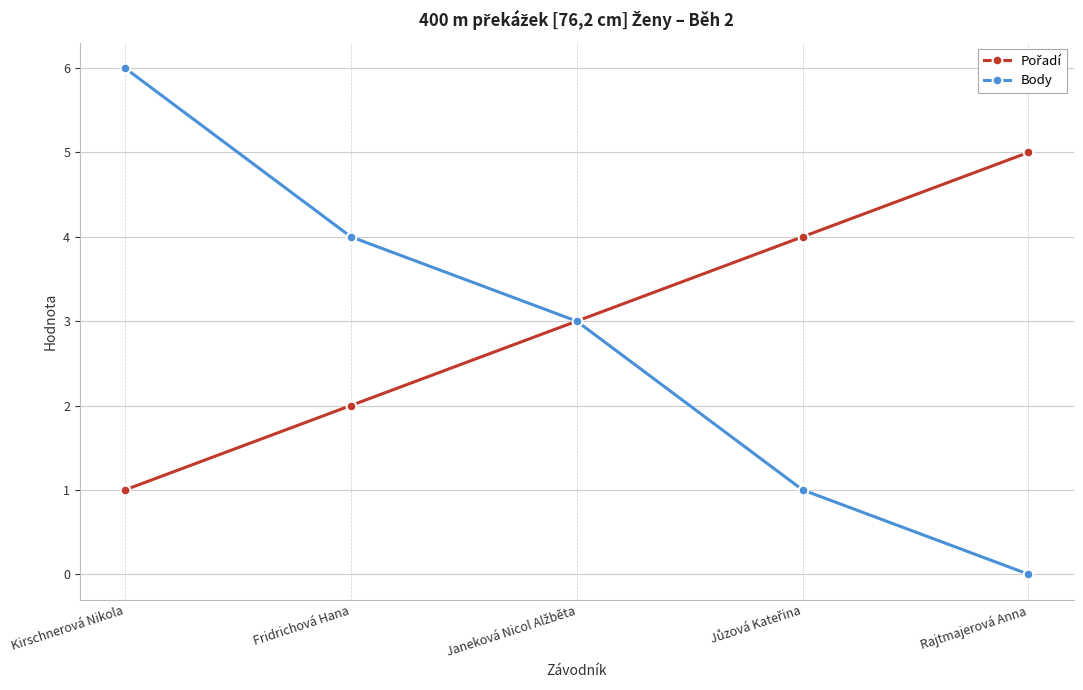

How many lines are shown in the chart?

2